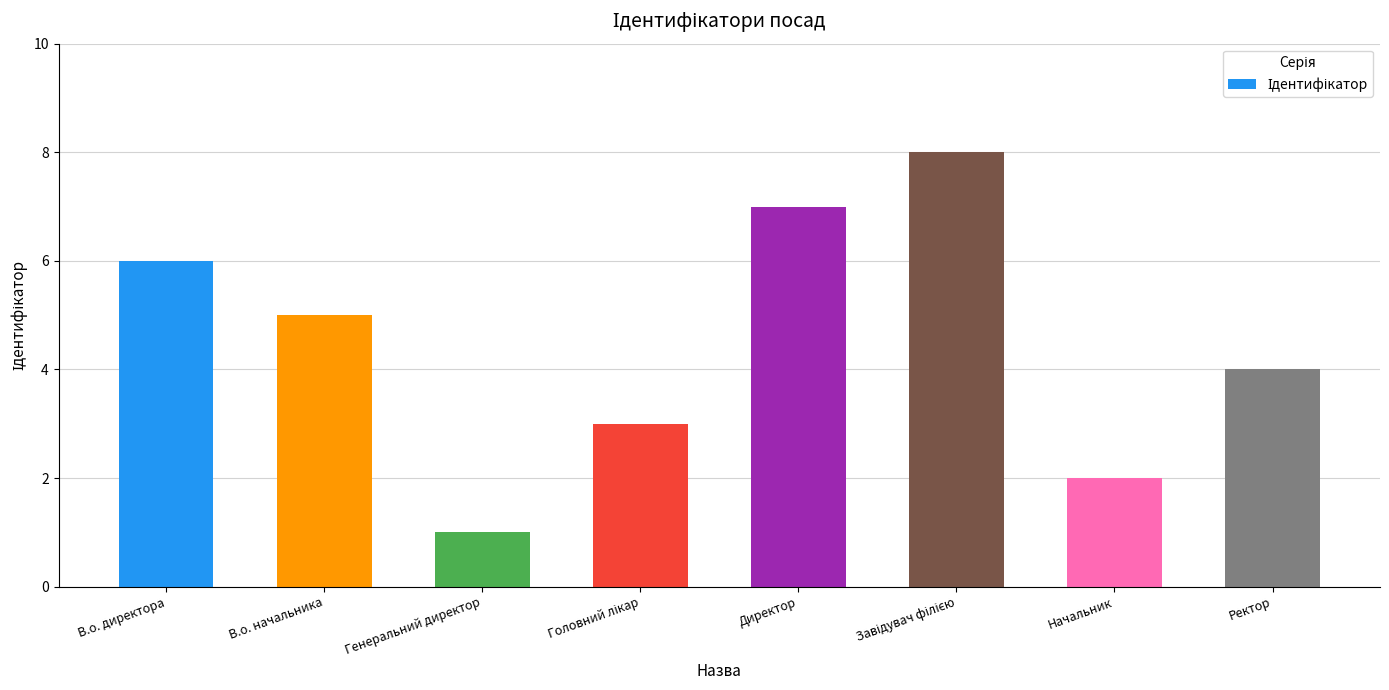

What is the difference between the maximum and minimum values?

7